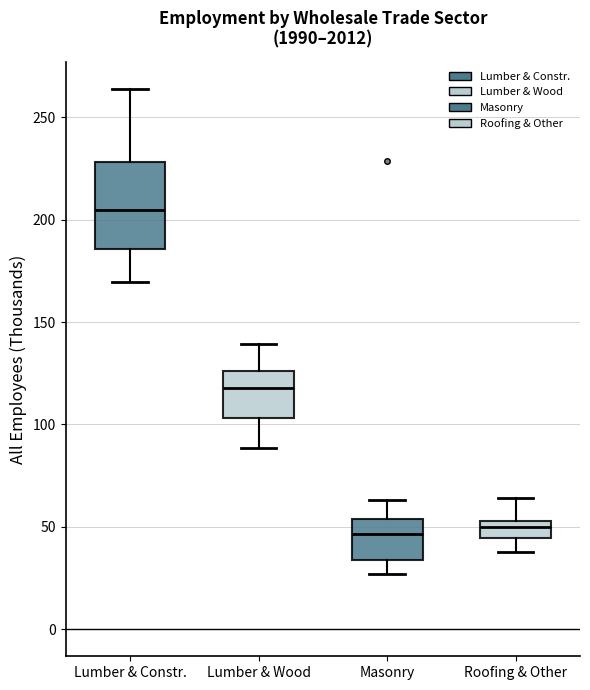

Reading left to right, read every box against the y-axis: the position of its median line, the range the box covers, and the ends of its whiskers. The values are not printed on the chart, so give them approximately, as read against the axis.

Lumber & Constr.: median 205, box 185 to 230, whiskers 170 to 265
Lumber & Wood: median 120, box 105 to 125, whiskers 90 to 140
Masonry: median 45, box 35 to 55, whiskers 25 to 65
Roofing & Other: median 50, box 45 to 55, whiskers 40 to 65